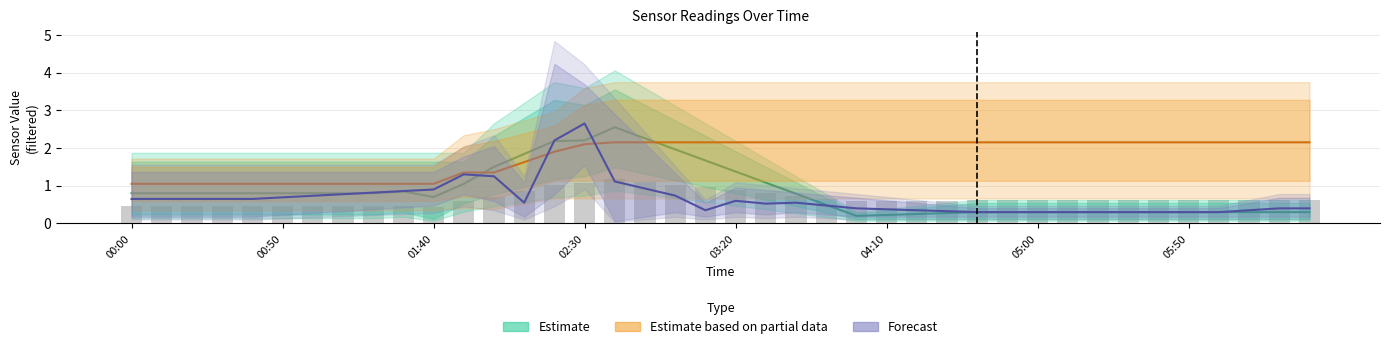

Does the chart contain stacked bars?

No